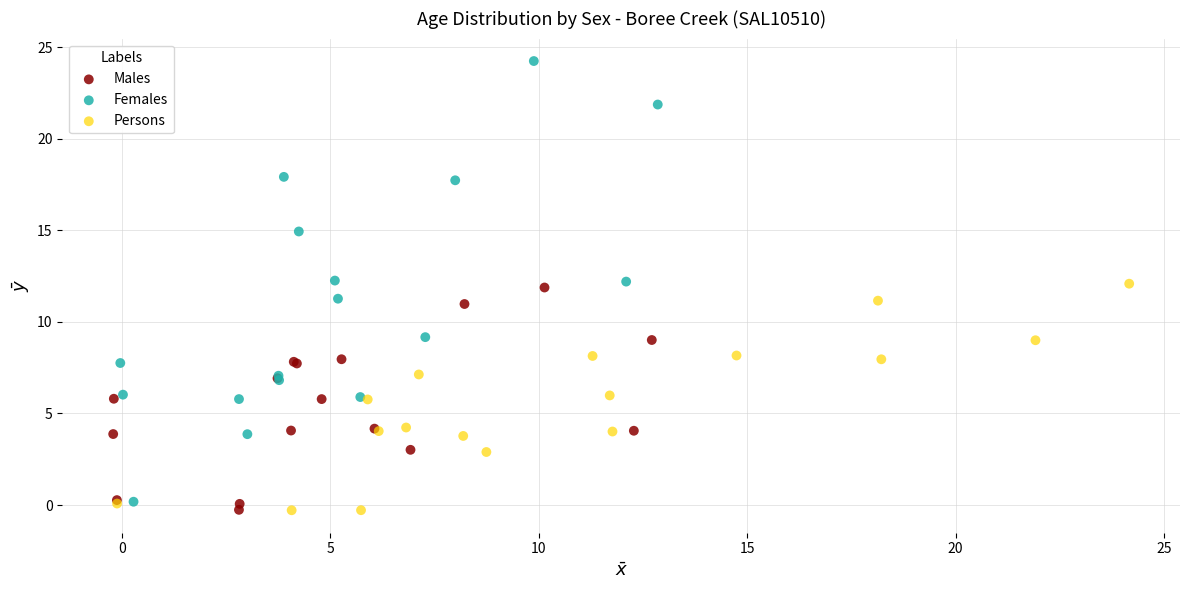

Which series has the largest Y range (max minus min)?

Females